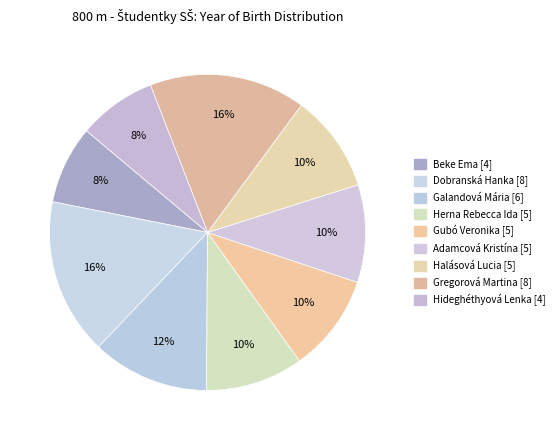

Does any single category account for the majority?

No